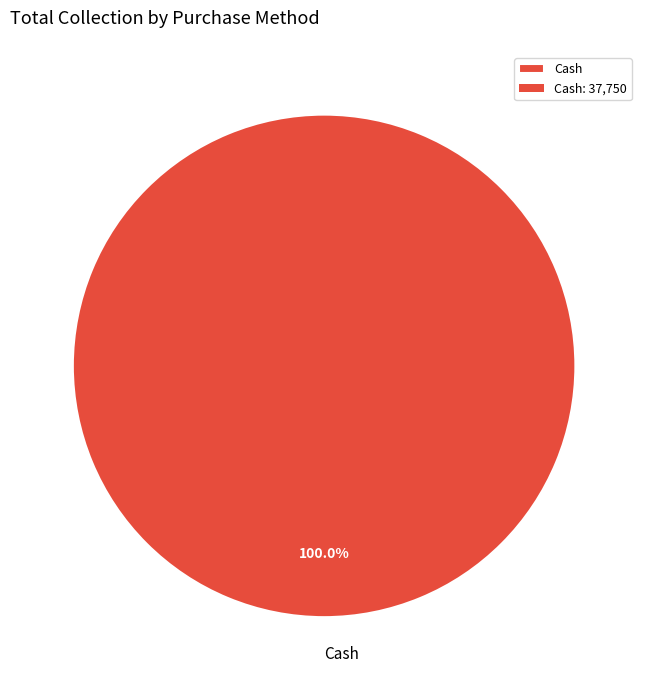

Rank the categories by value from highest to lowest.

Cash